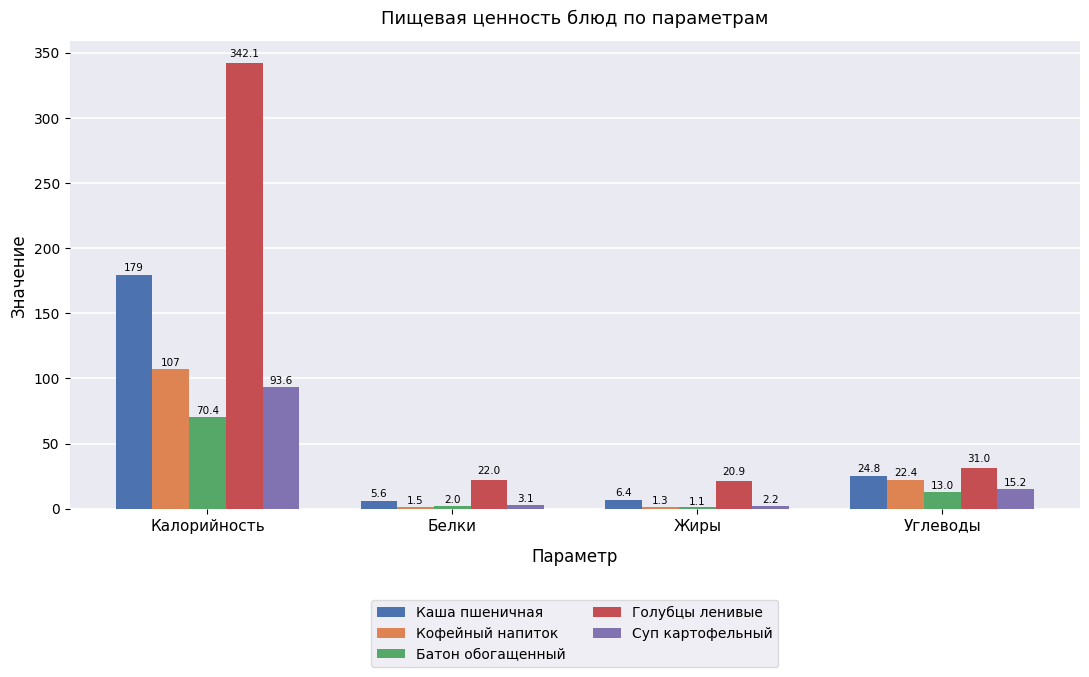

Rank the series by their maximum value, from lowest to highest.

Батон обогащенный, Суп картофельный, Кофейный напиток, Каша пшеничная, Голубцы ленивые